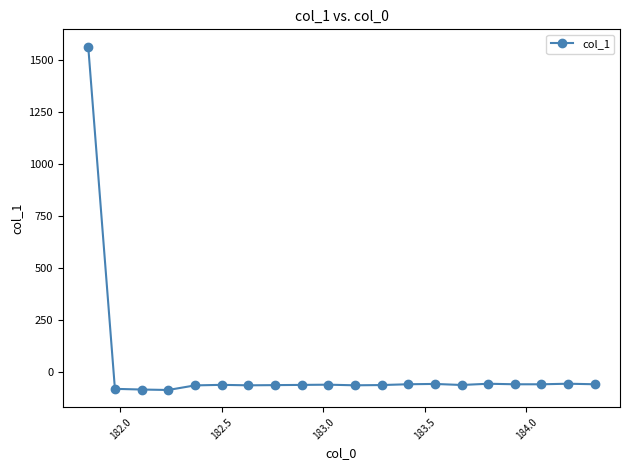

How many lines are shown in the chart?

1